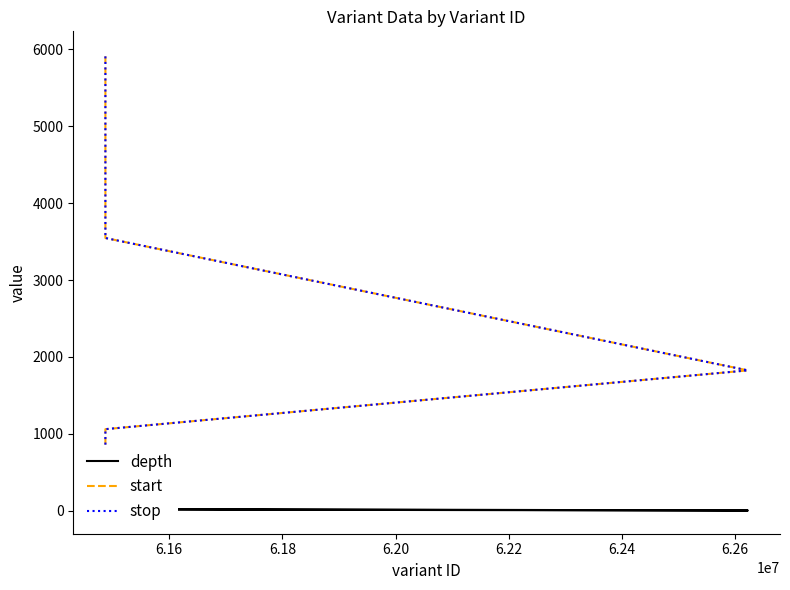

Rank the series by their maximum value, from highest to lowest.

stop, start, depth